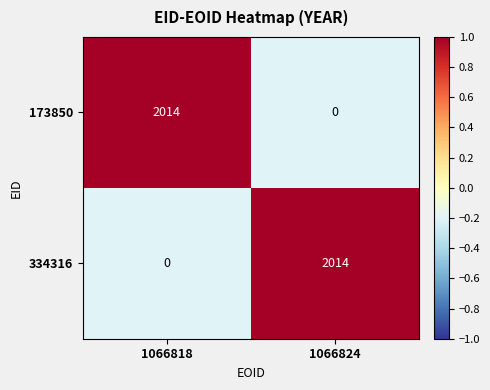

What is the spread (max minus min) of values at 1066824?

2014